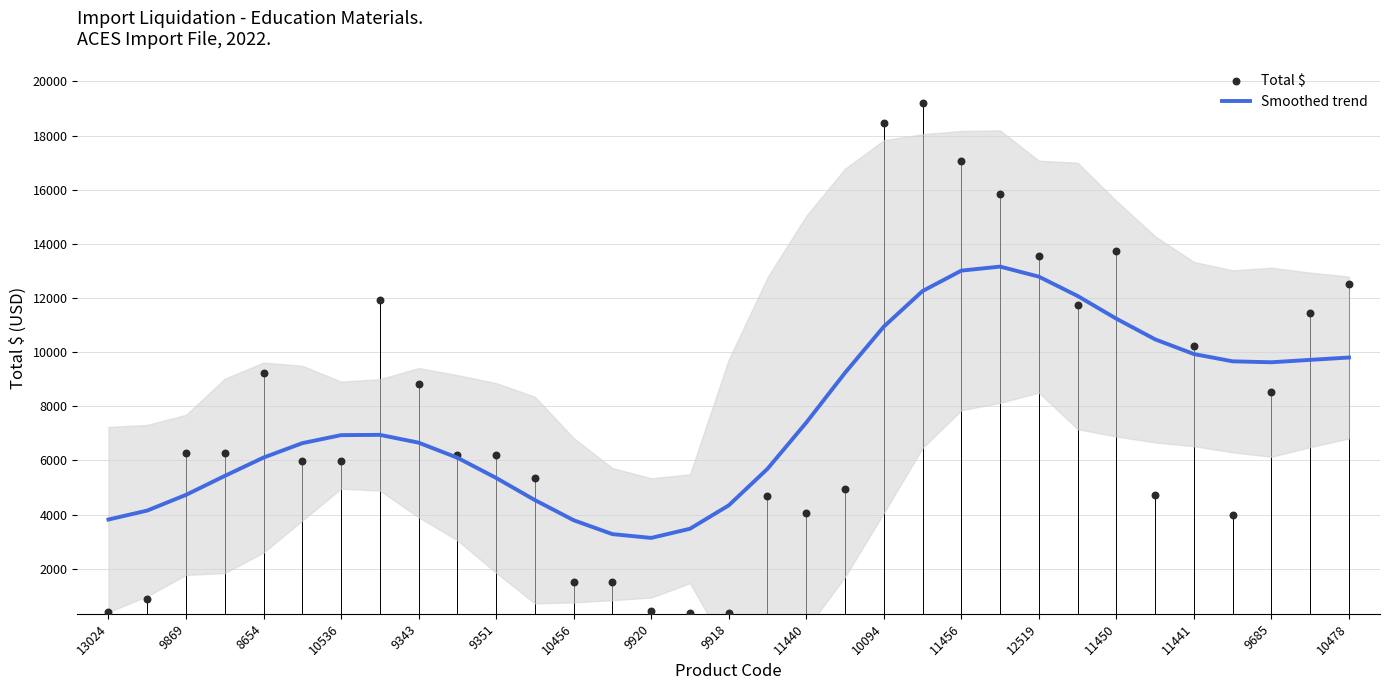

The value of Smoothed trend at 8654 is 6107.0. True or false?

True